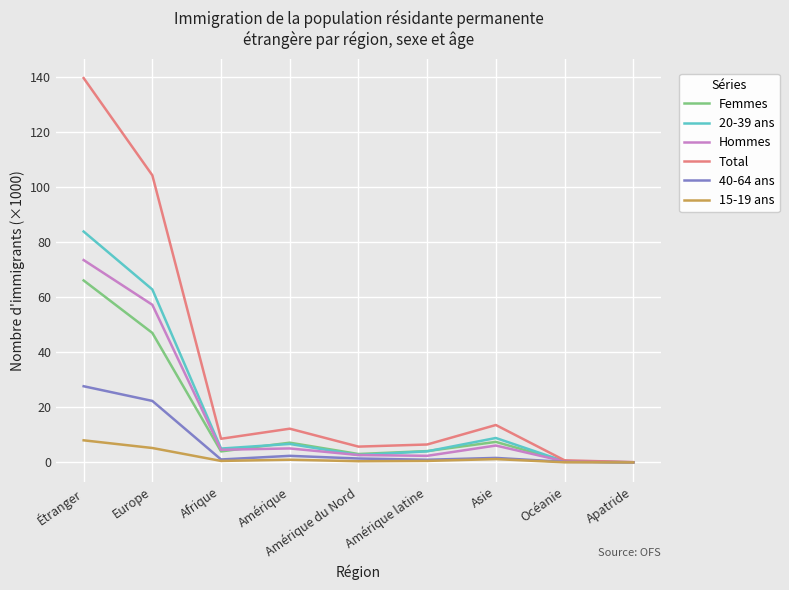

What is the average value of the 40-64 ans series?

6.4